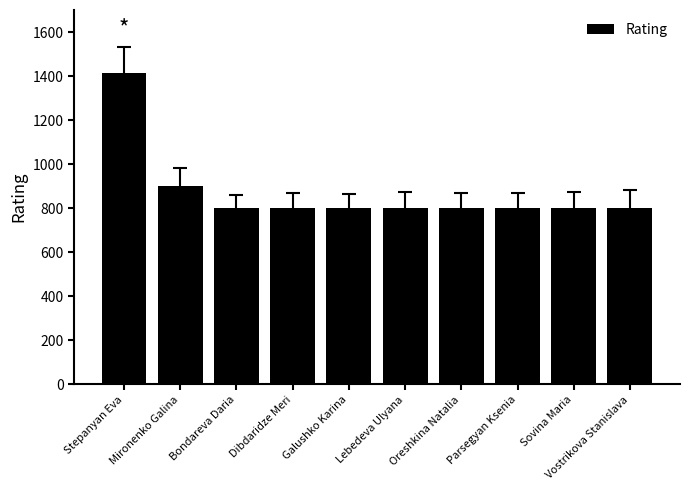

What position from the right is Mironenko Galina?

9